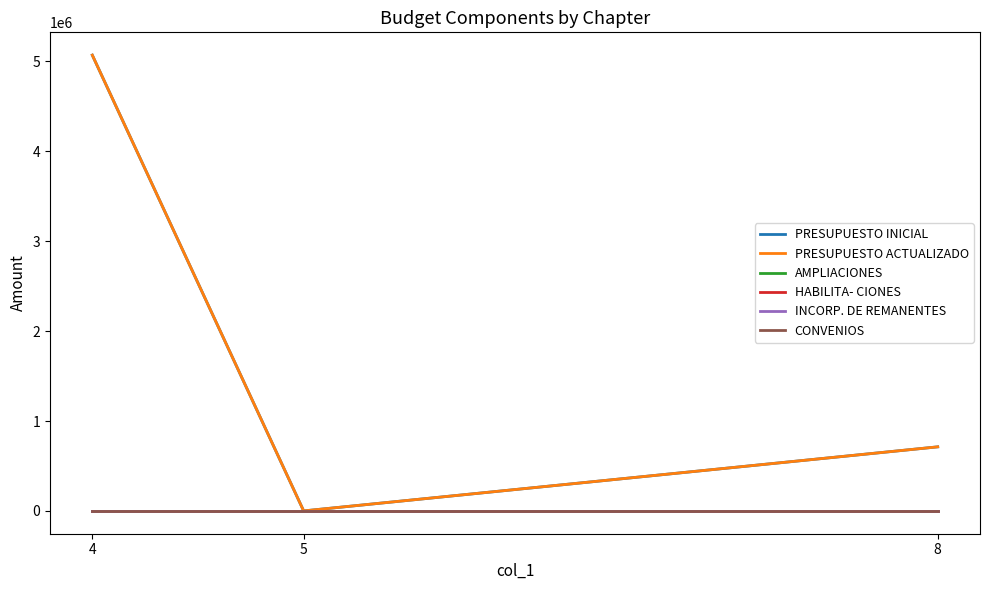

Between 4 and 5, which is larger?

4